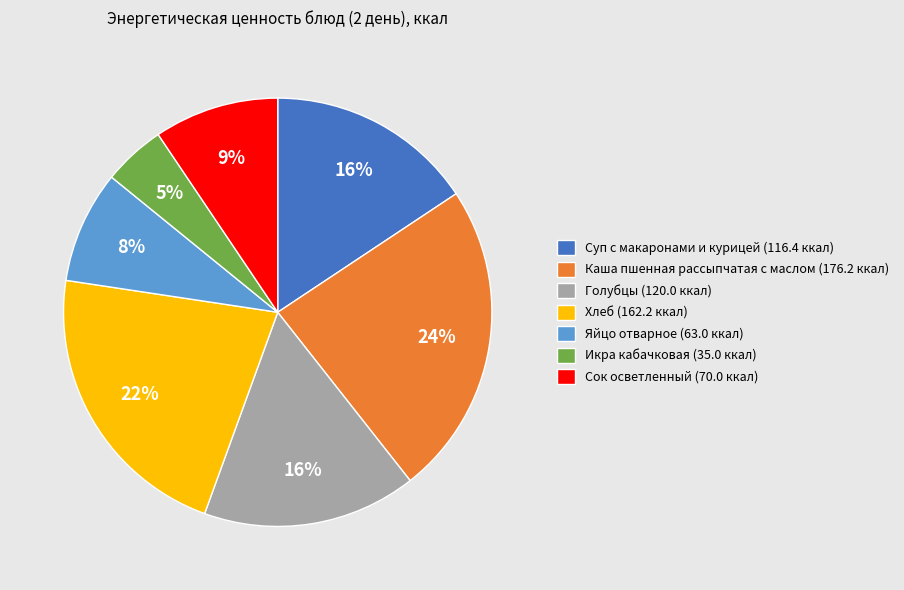

To the nearest percent, what is the average slice percentage?

14%